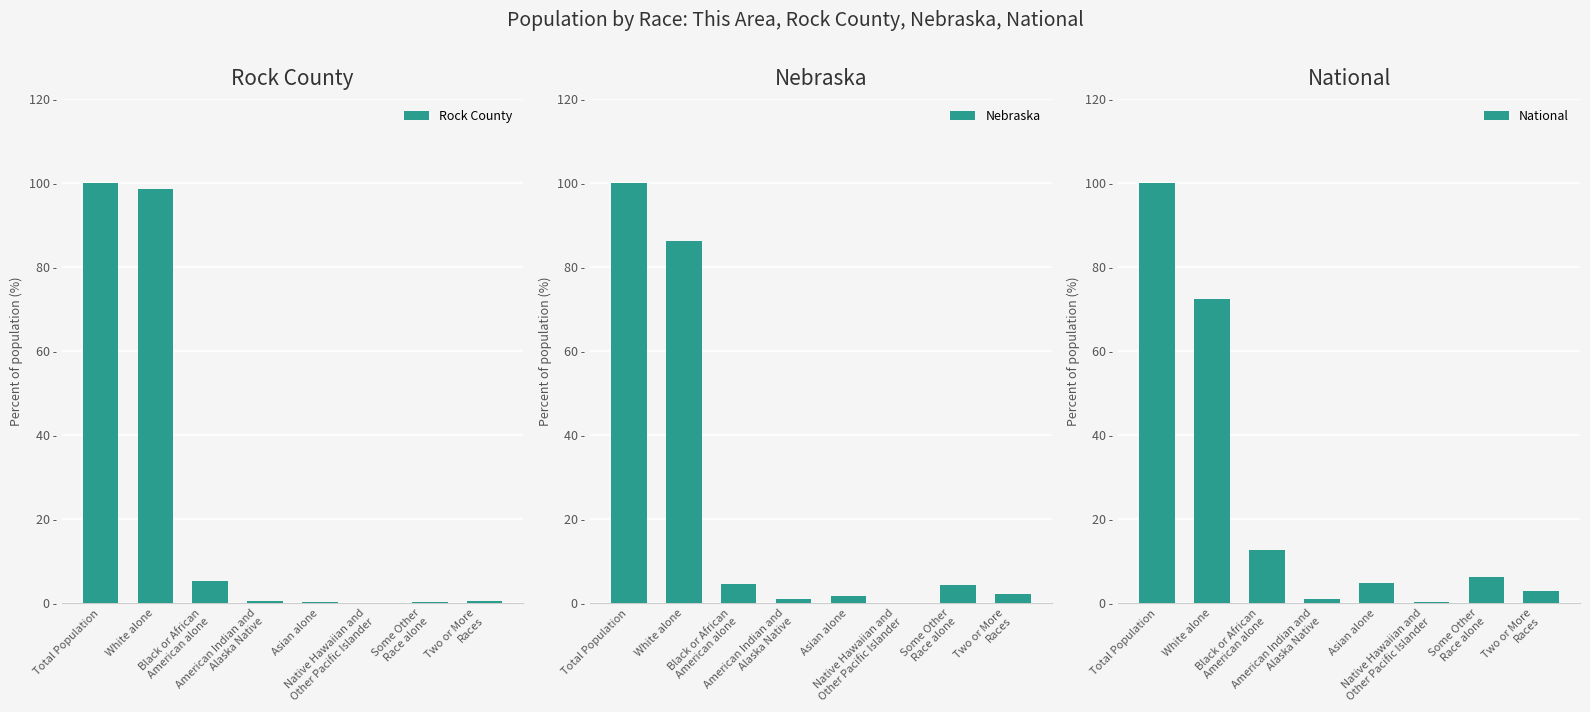

What is the greatest value displayed?

100.0